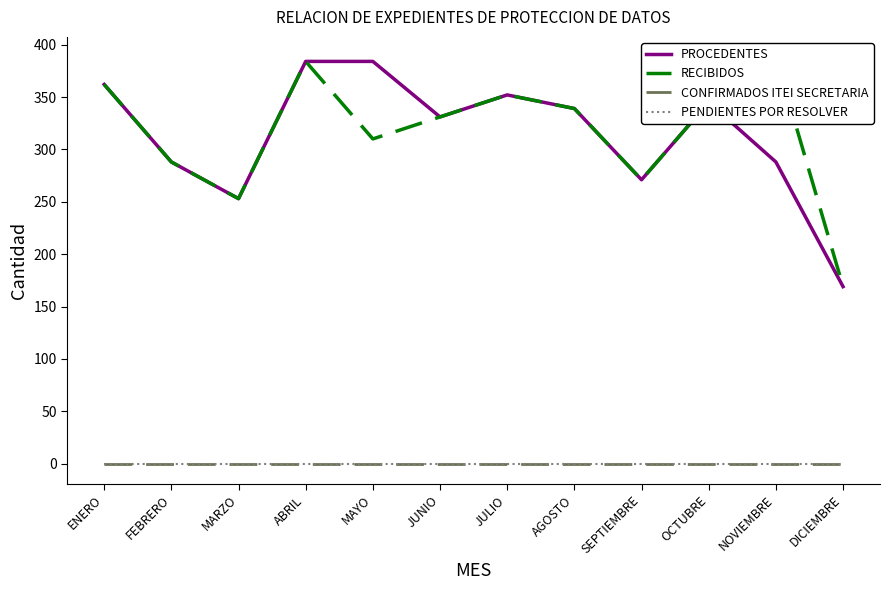

In PROCEDENTES, how many points are higher than both neighbors (excluding endpoints)?

2